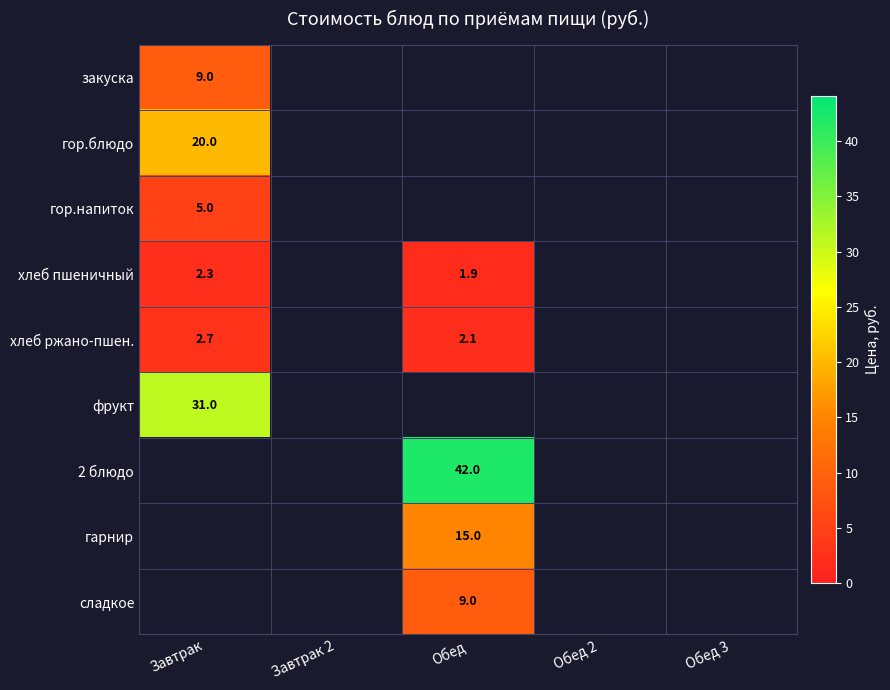

The value of фрукт at Завтрак is 48.3. True or false?

False